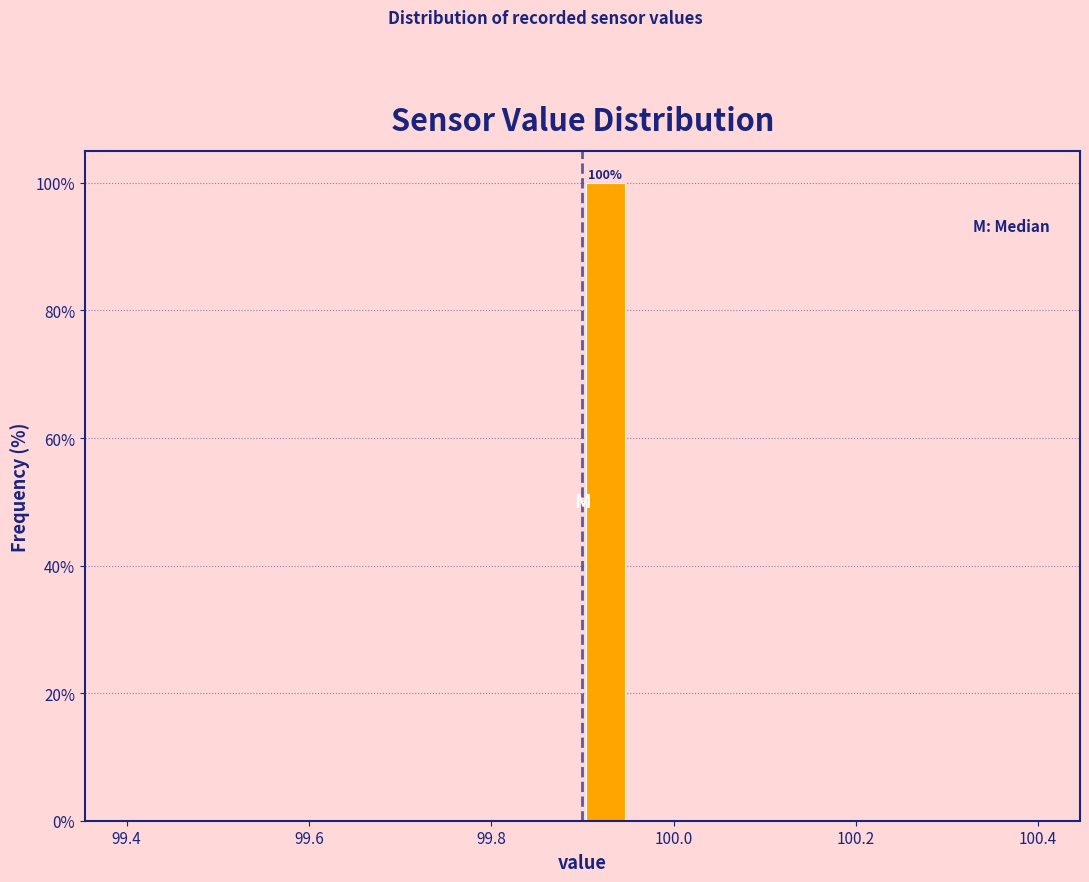

Around what value on the x-axis is the tallest bar? Give the approximate position of its centre, as read against the axis.

99.92